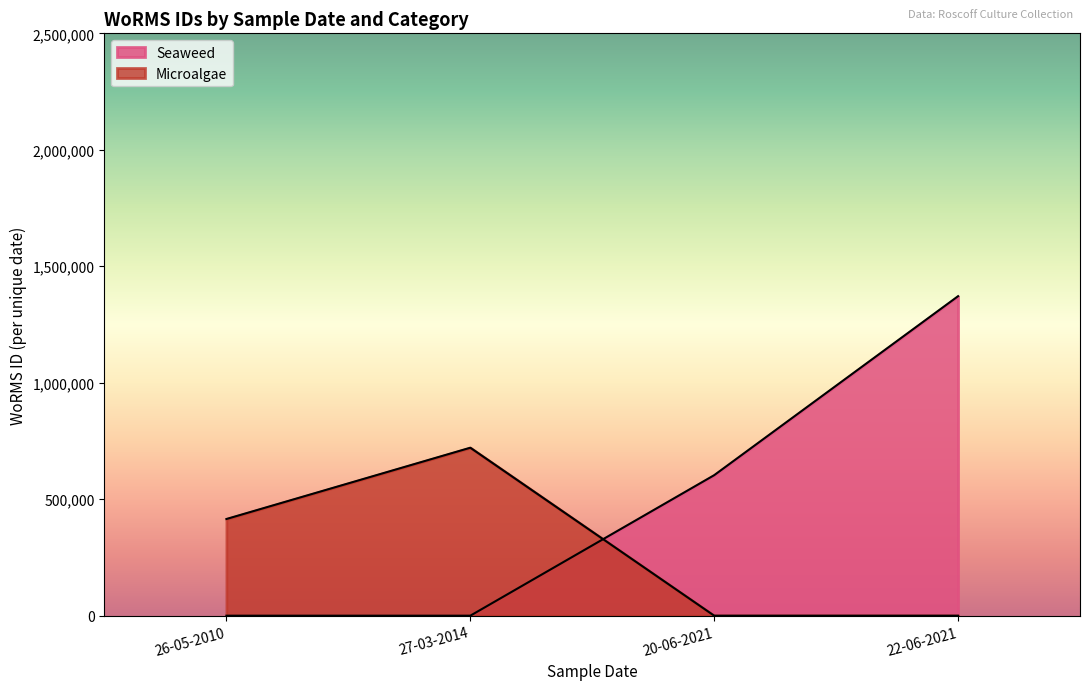

What is the greatest value displayed?

1371529